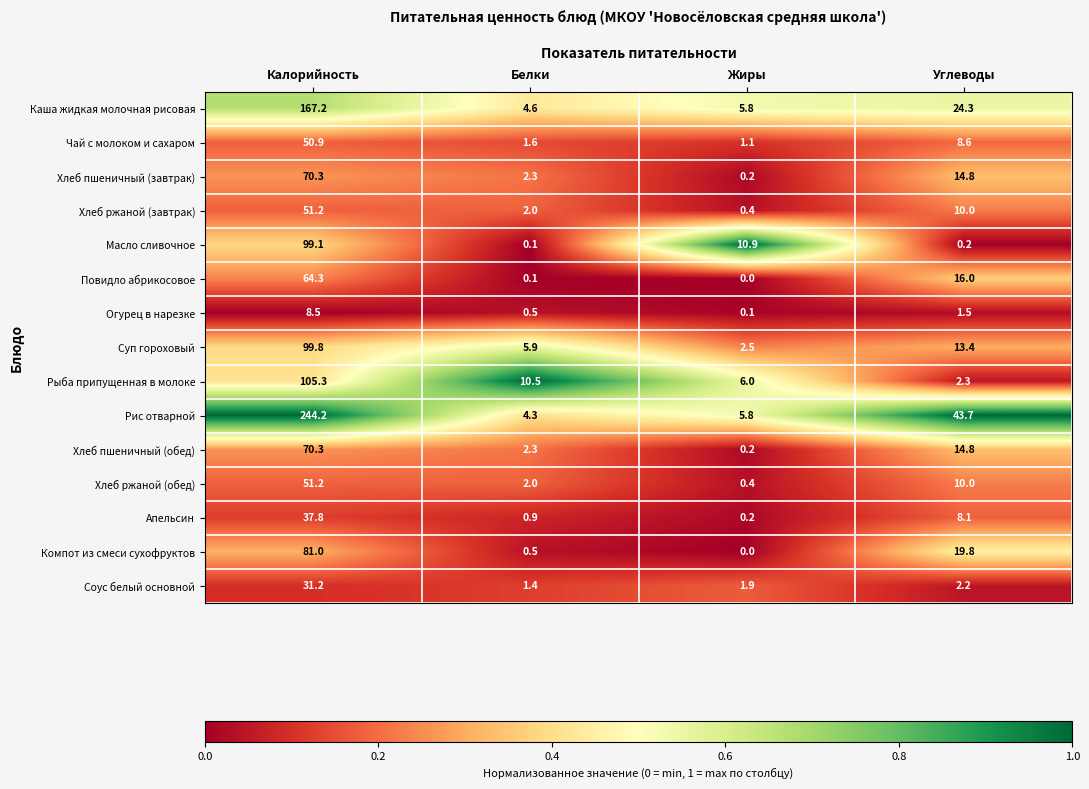

True or false: Хлеб пшеничный (обед) has a value of 2.3 at Белки.

True